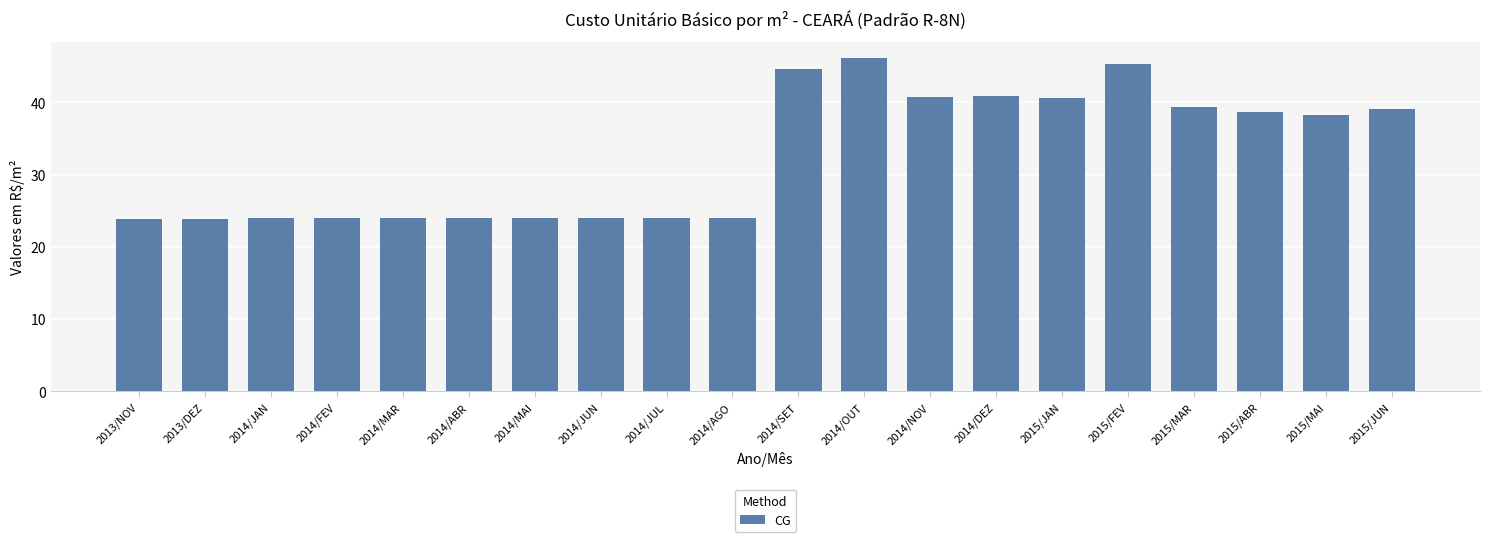

What is the sum of the values at 2014/FEV and 2014/AGO?

48.0